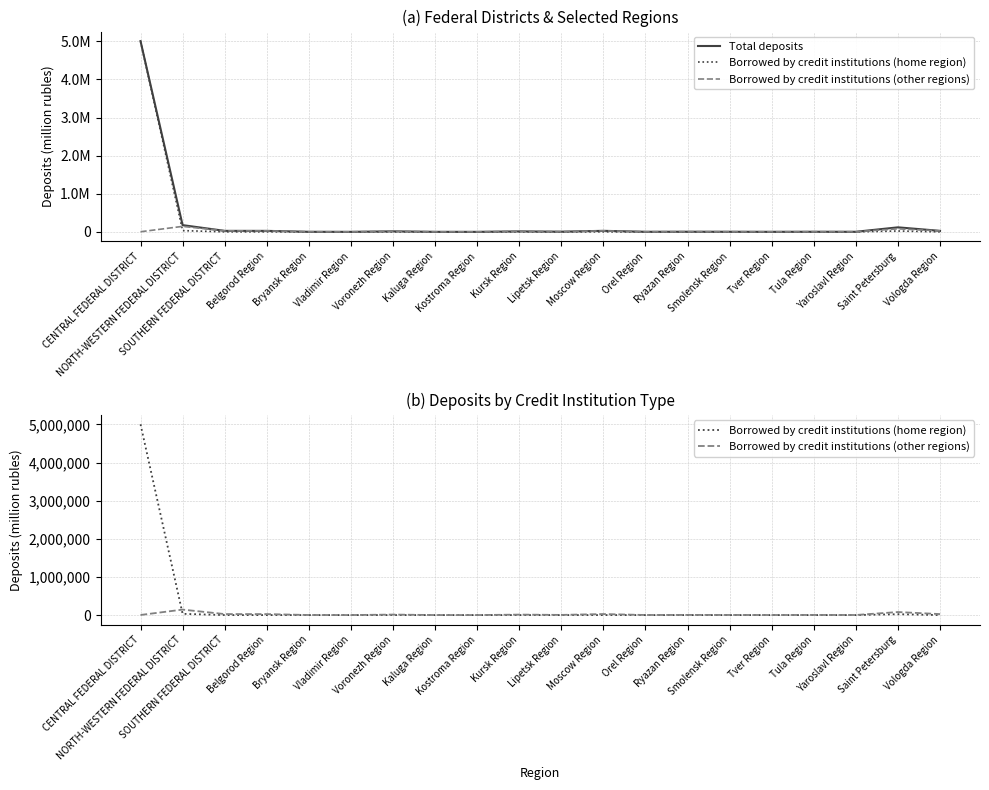

How many data points in Borrowed by credit institutions (other regions) are above 3901?

9